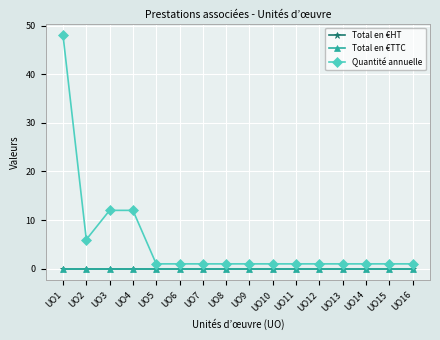

Does the chart have visible grid lines?

Yes